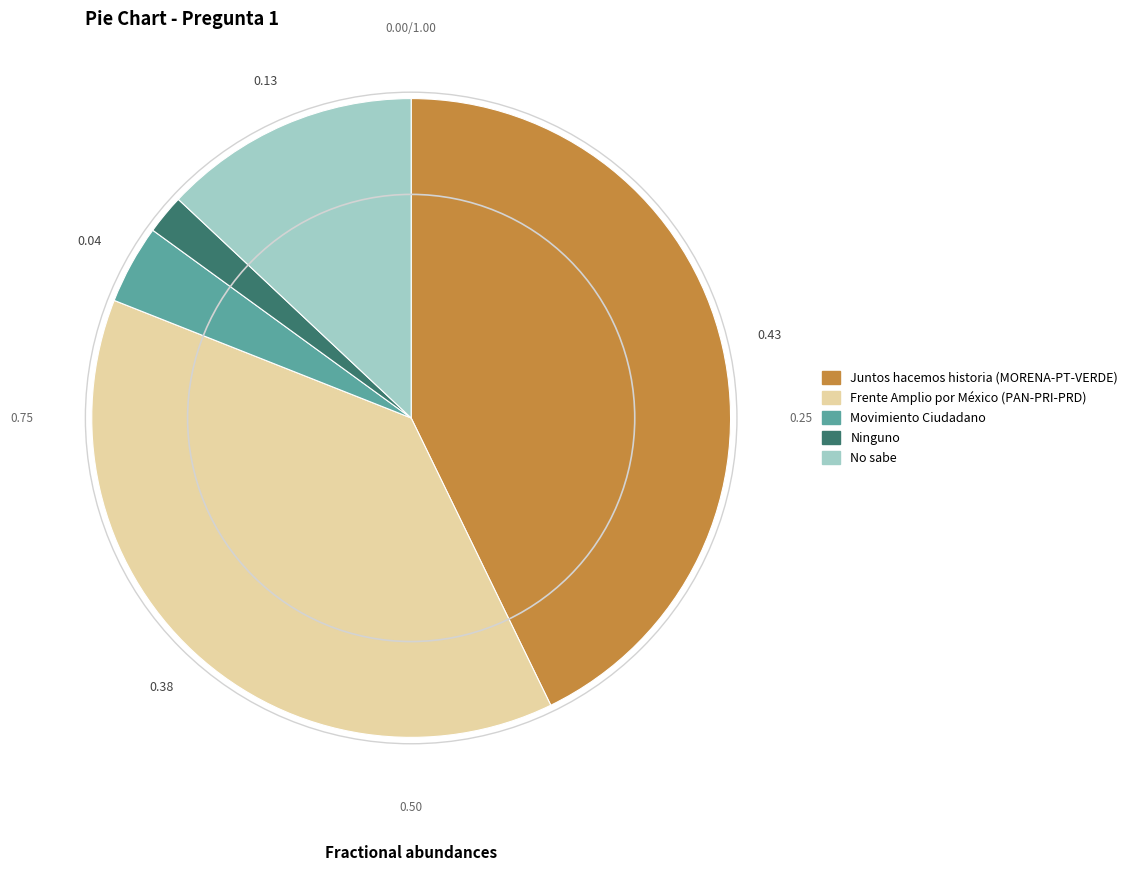

Does No sabe represent more than half of the total?

No